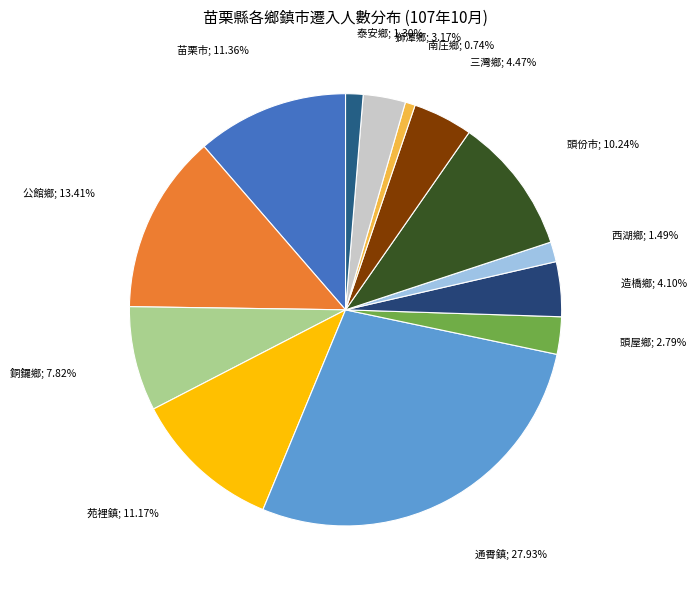

How many segments does this pie chart have?

13